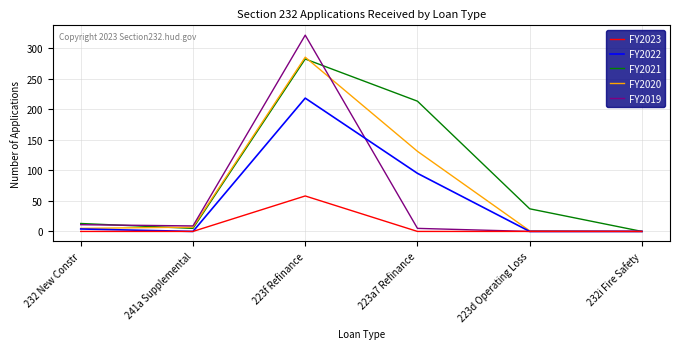

Does the chart have visible grid lines?

Yes